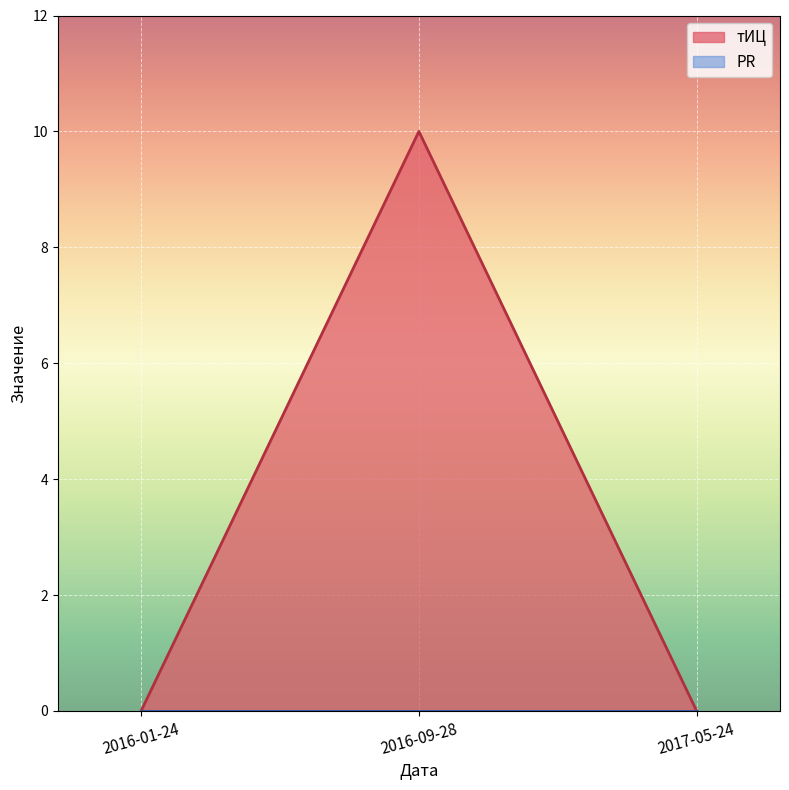

Which label corresponds to the largest value in the chart?

2016-09-28